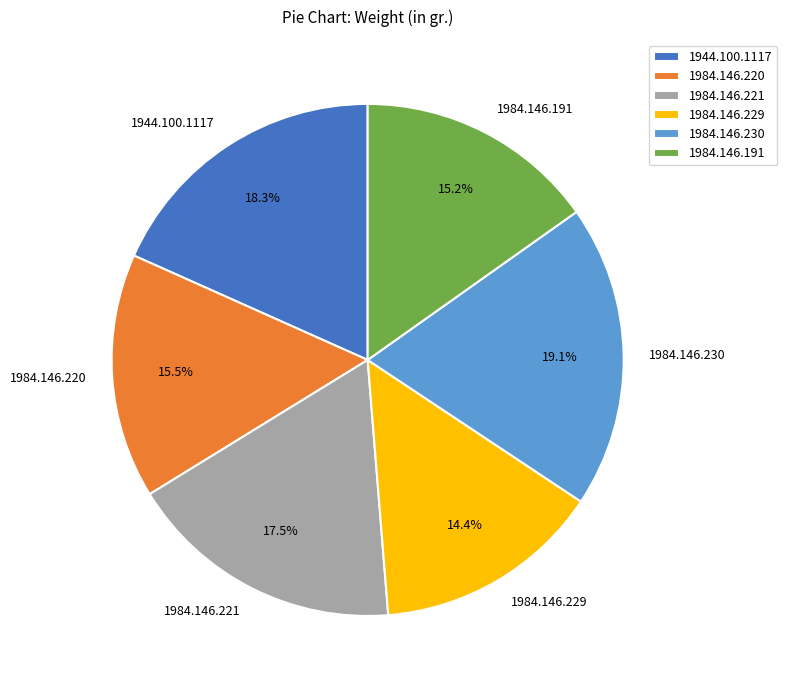

What portion of the pie excludes 1984.146.191?

84.8%